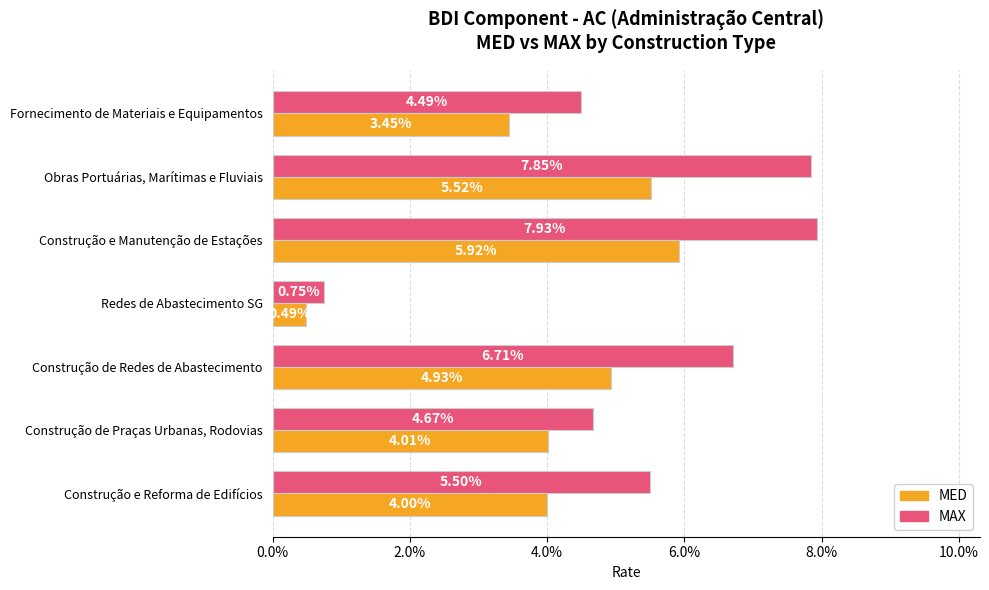

How many groups of bars are there?

7